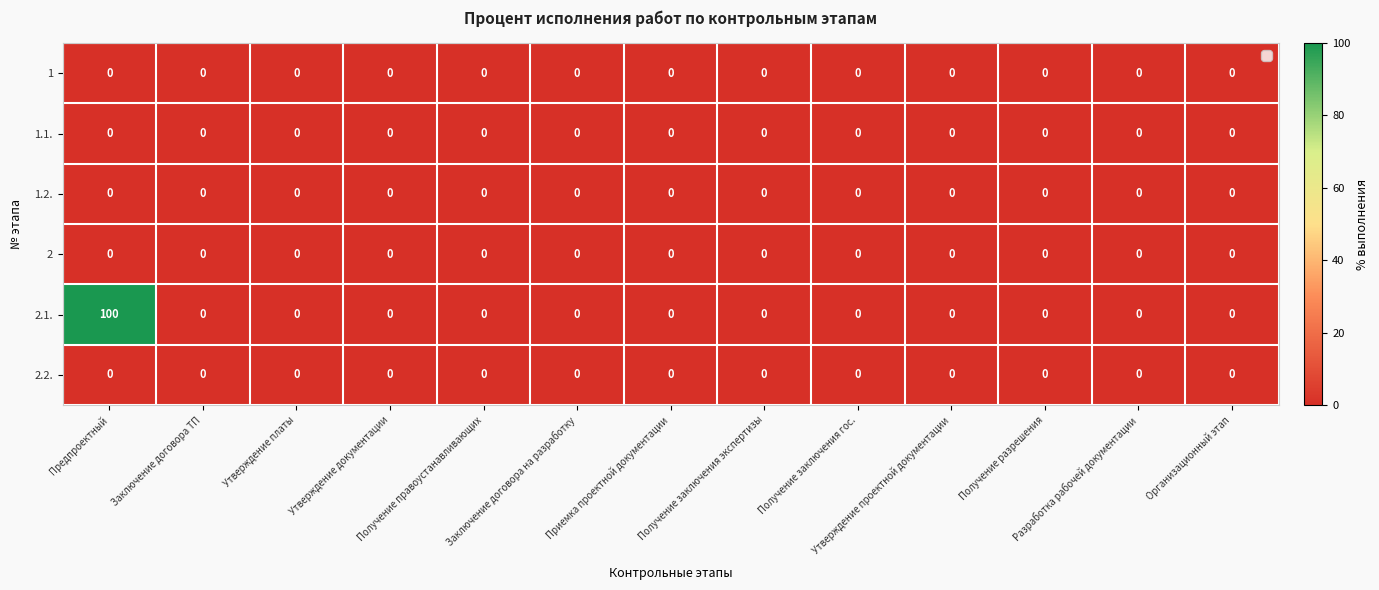

Which series has the largest range (max minus min)?

2.1.